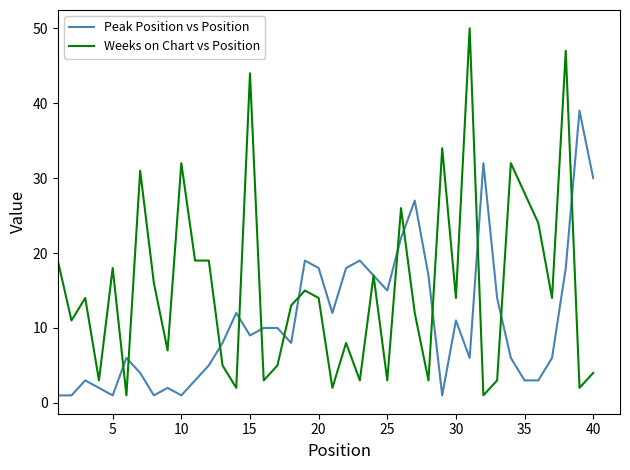

What is the highest value of the Weeks on Chart vs Position series?

50